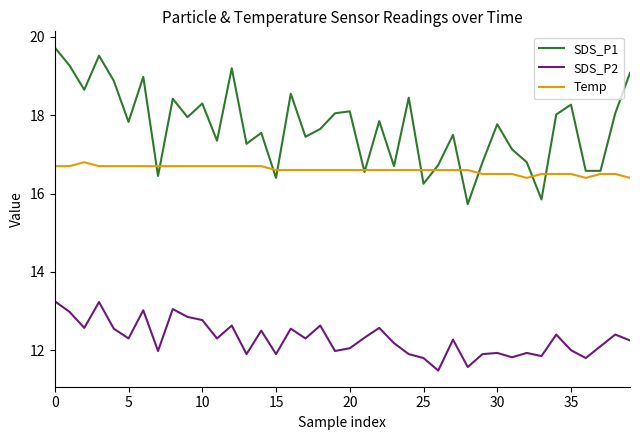

Which series has the largest range (max minus min)?

SDS_P1